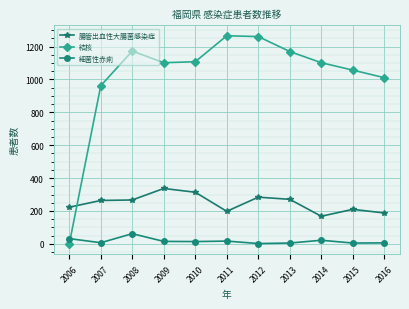

What is the greatest value displayed?

1266